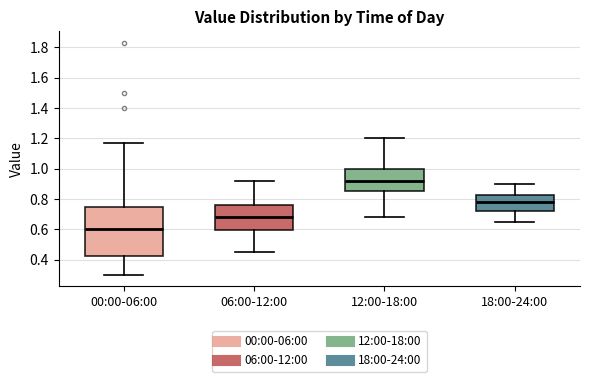

Comparing the boxes themselves (not the whiskers), which one is the tallest?

00:00-06:00